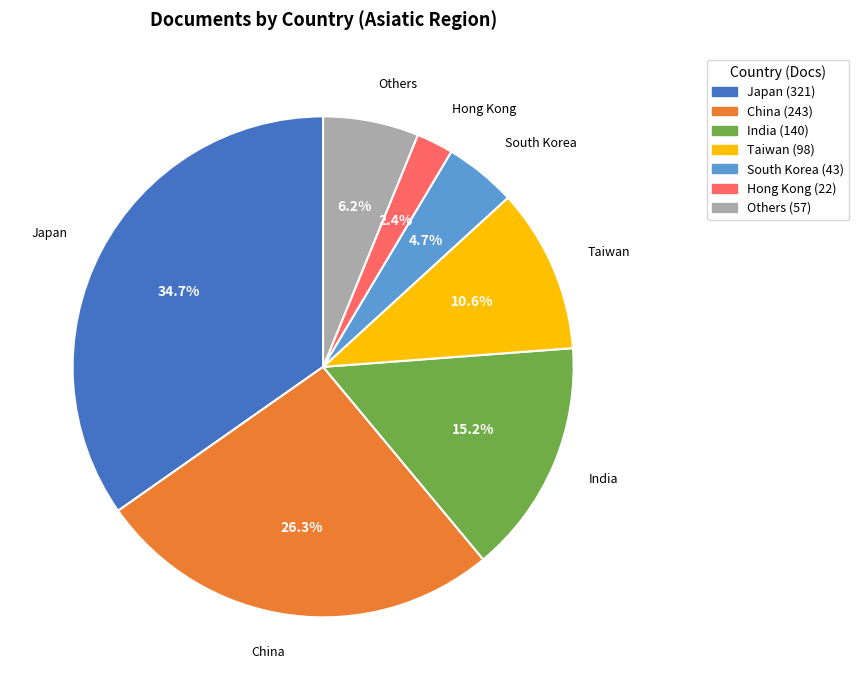

Does any single category account for the majority?

No